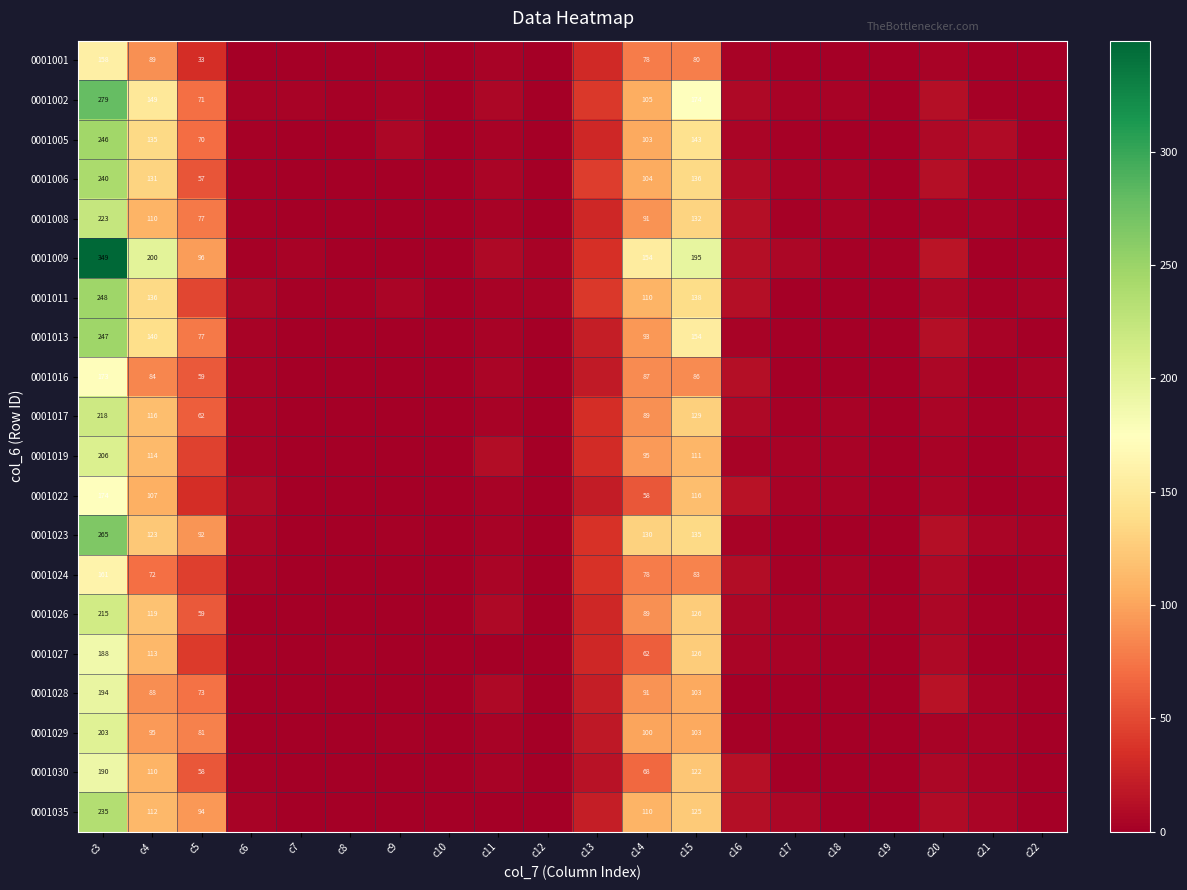

What is the total value across all series at c15?

2517